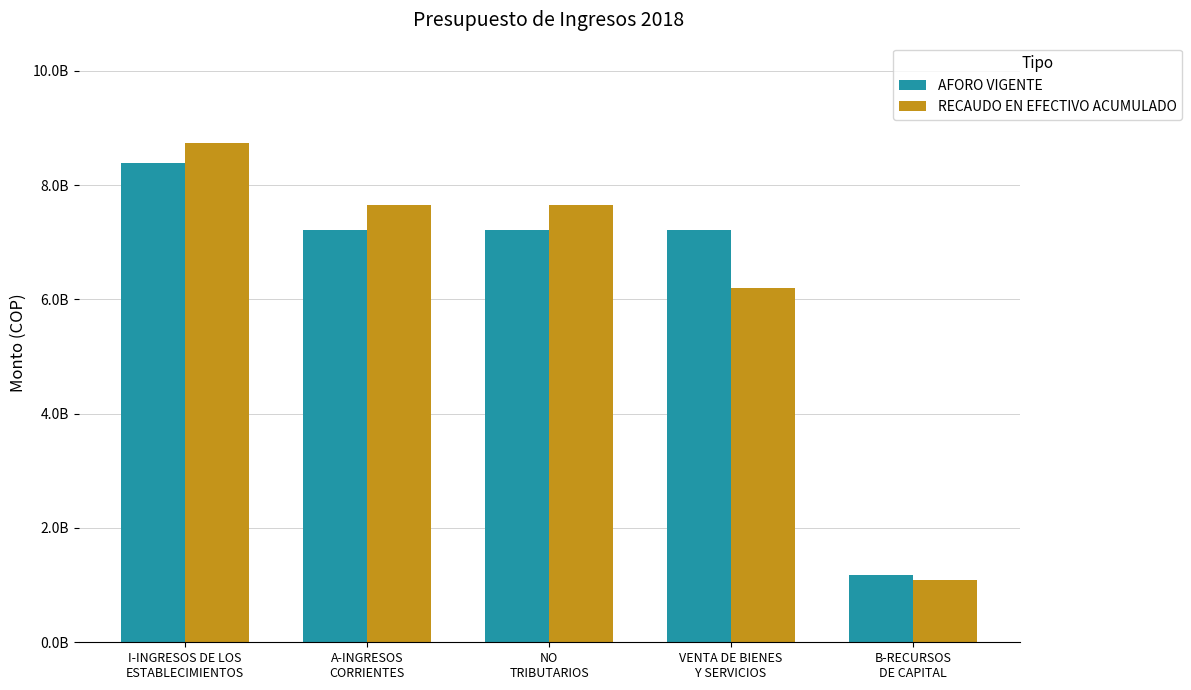

What value does the AFORO VIGENTE series have at A-INGRESOS
CORRIENTES?

7206000000.0